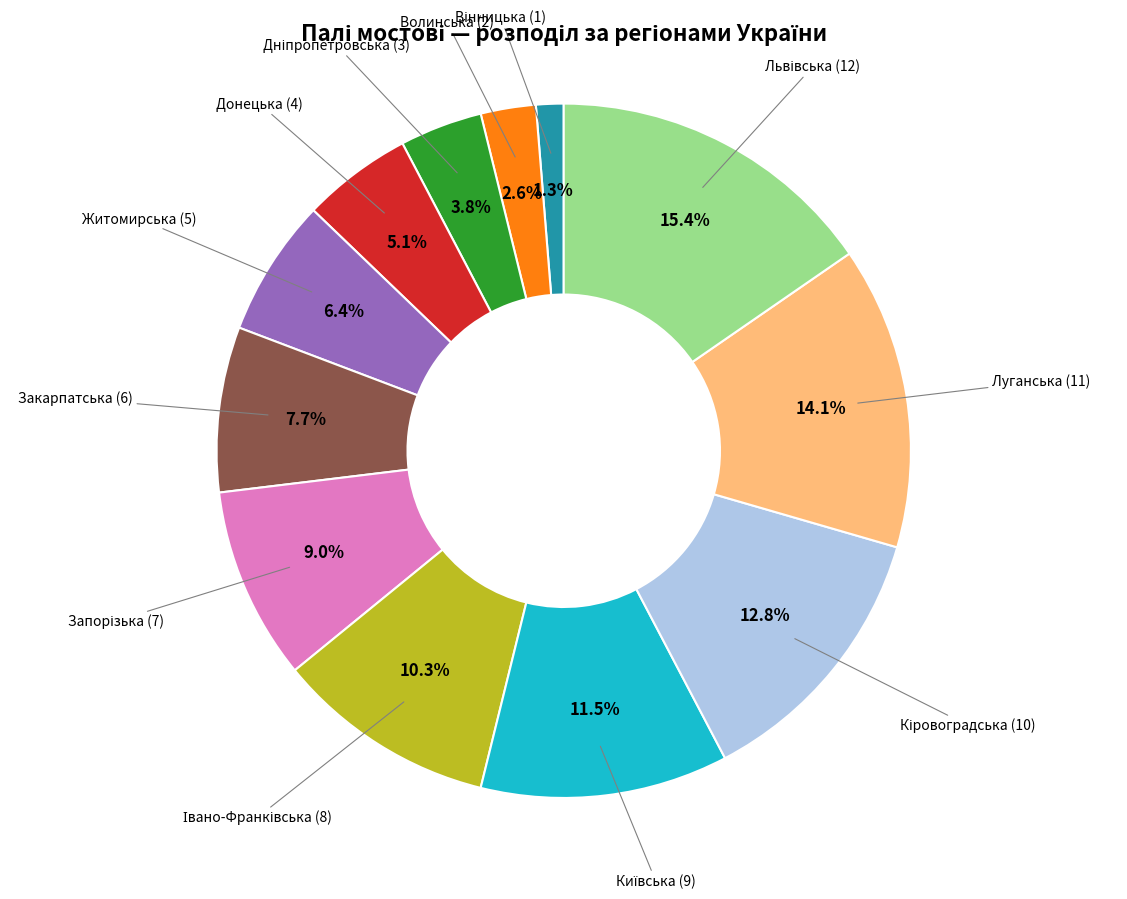

Combined, what portion of the pie is Луганська (11) and Житомирська (5)?

20.5%